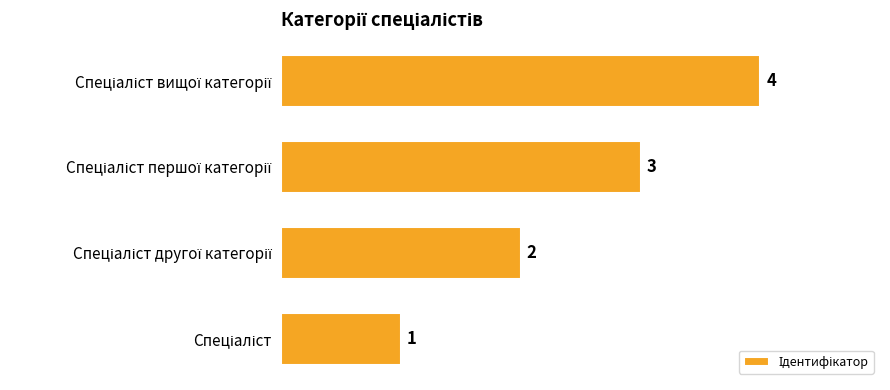

How many values are between 2 and 4?

3